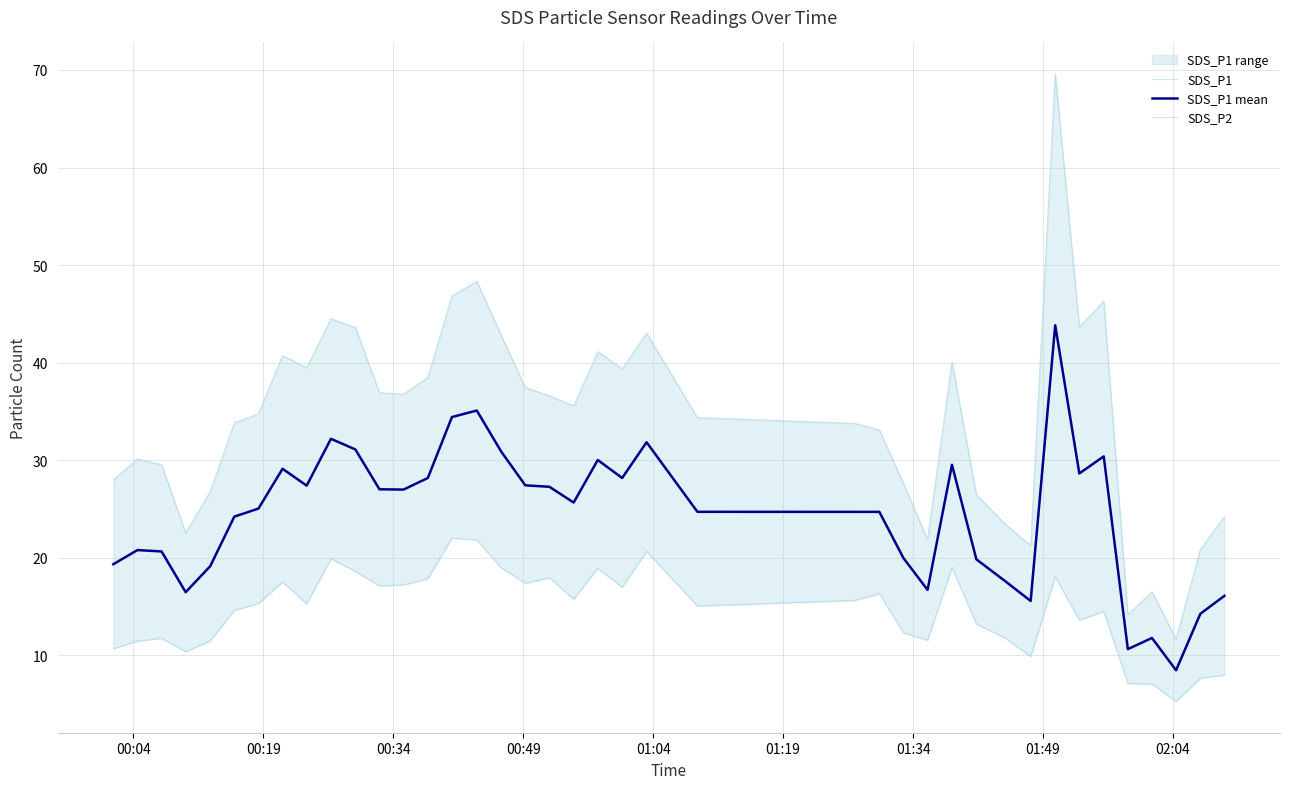

What is the lowest value of the SDS_P1 mean series?

8.5